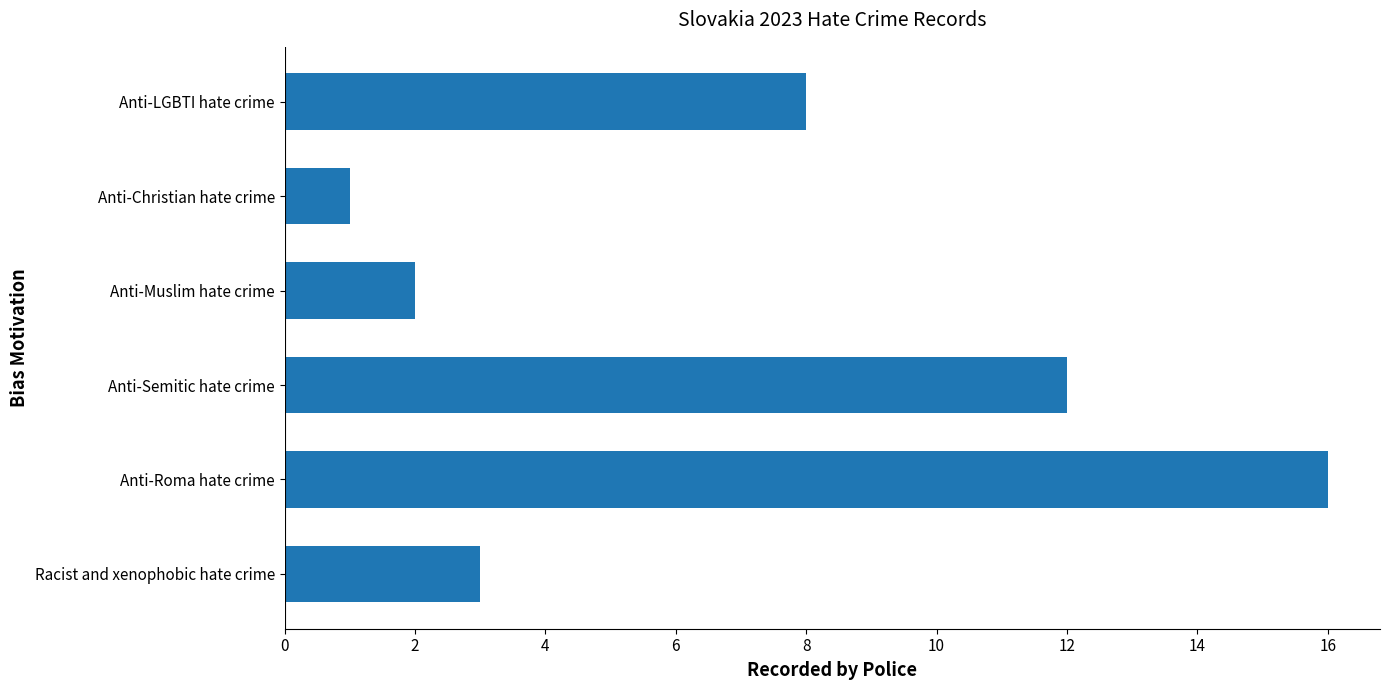

At which category does the chart reach its peak across all series?

Anti-Roma hate crime